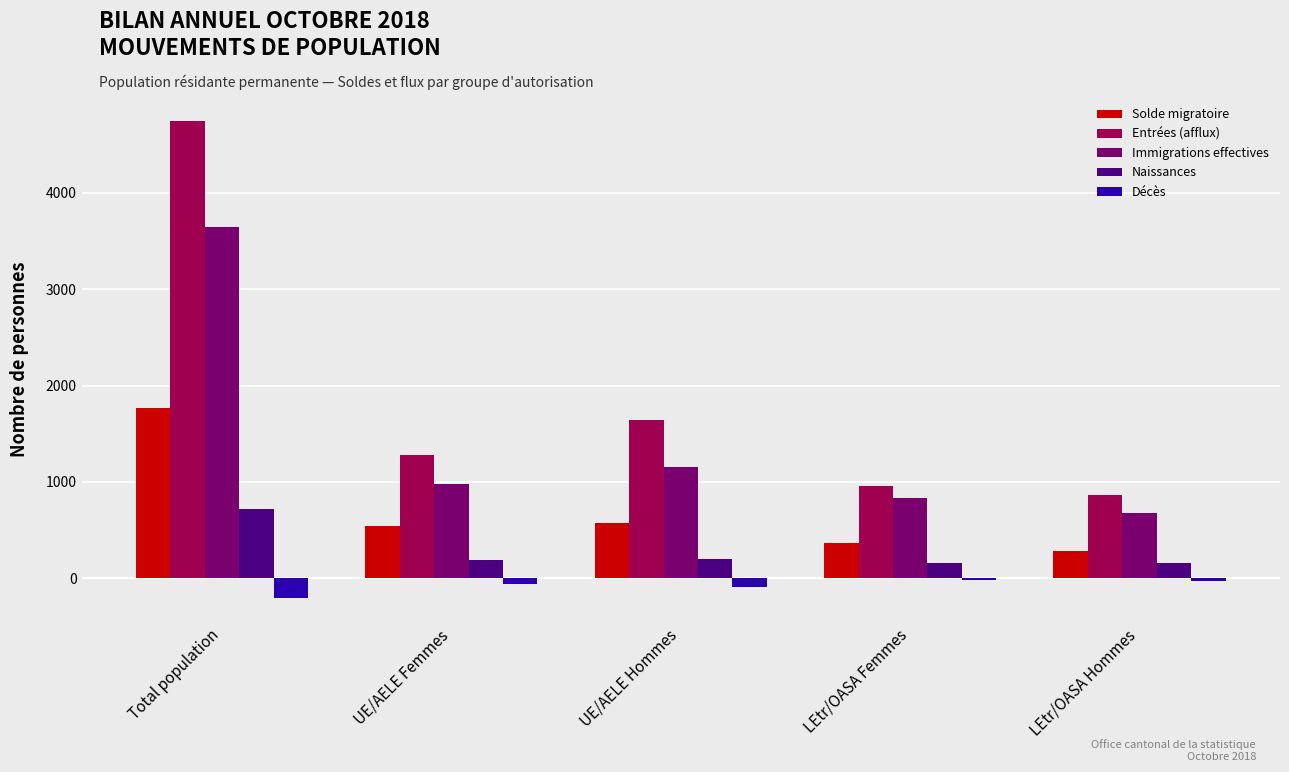

What is the difference between the maximum and minimum values in the Immigrations effectives series?

2972